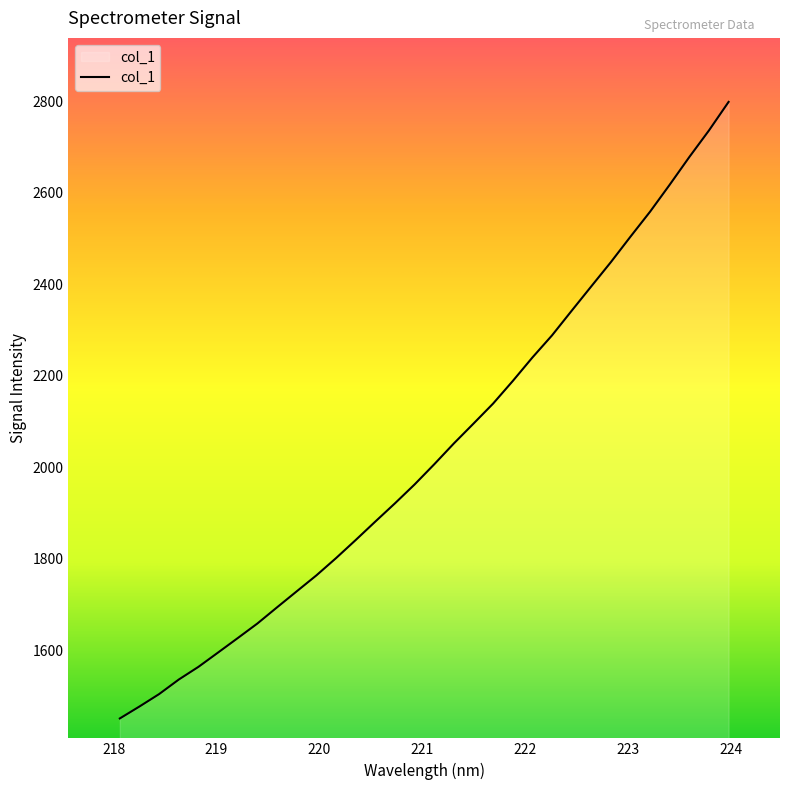

Reading left to right, transcribe all the data shown in this chart.

1451.1	1477.2	1504.4	1536.2	1563.9	1595.3	1626.8	1658.7	1694.0	1729.0	1763.8	1801.5	1841.0	1881.4	1921.3	1962.5	2006.6	2052.2	2095.5	2139.4	2188.6	2240.0	2288.4	2342.1	2395.4	2448.5	2504.2	2558.9	2617.8	2678.3	2736.3	2798.7